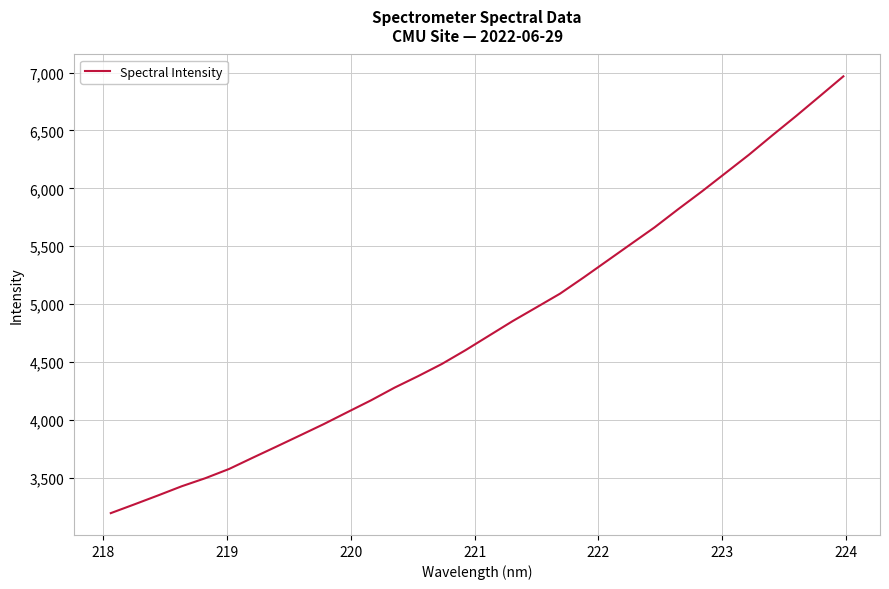

What is the maximum value shown in the chart?

6967.3